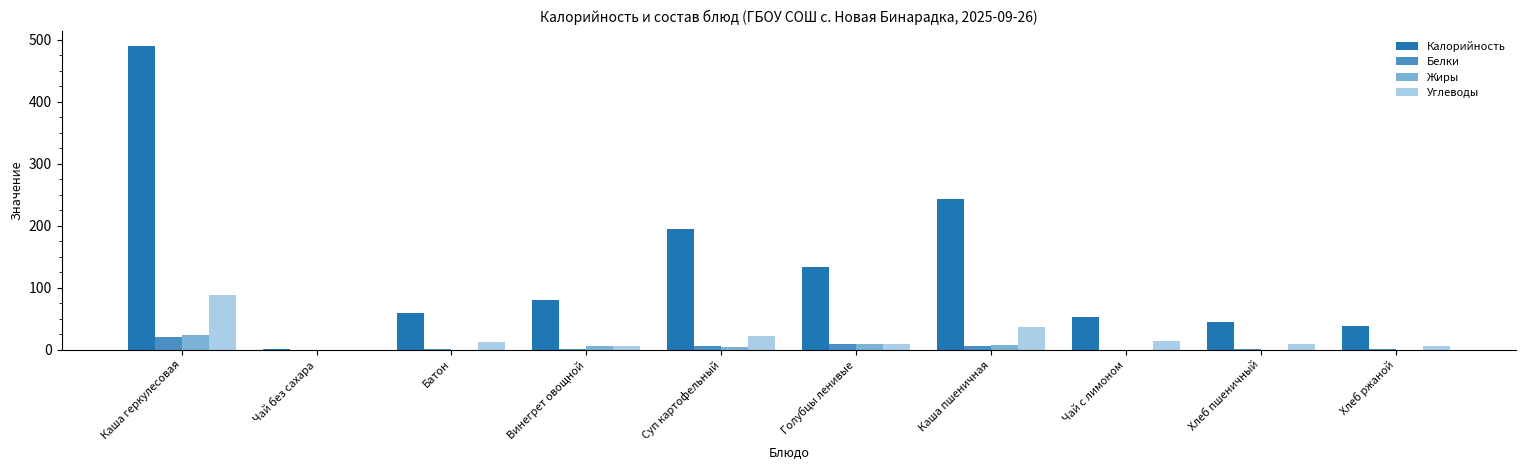

What is the greatest value displayed?

490.0